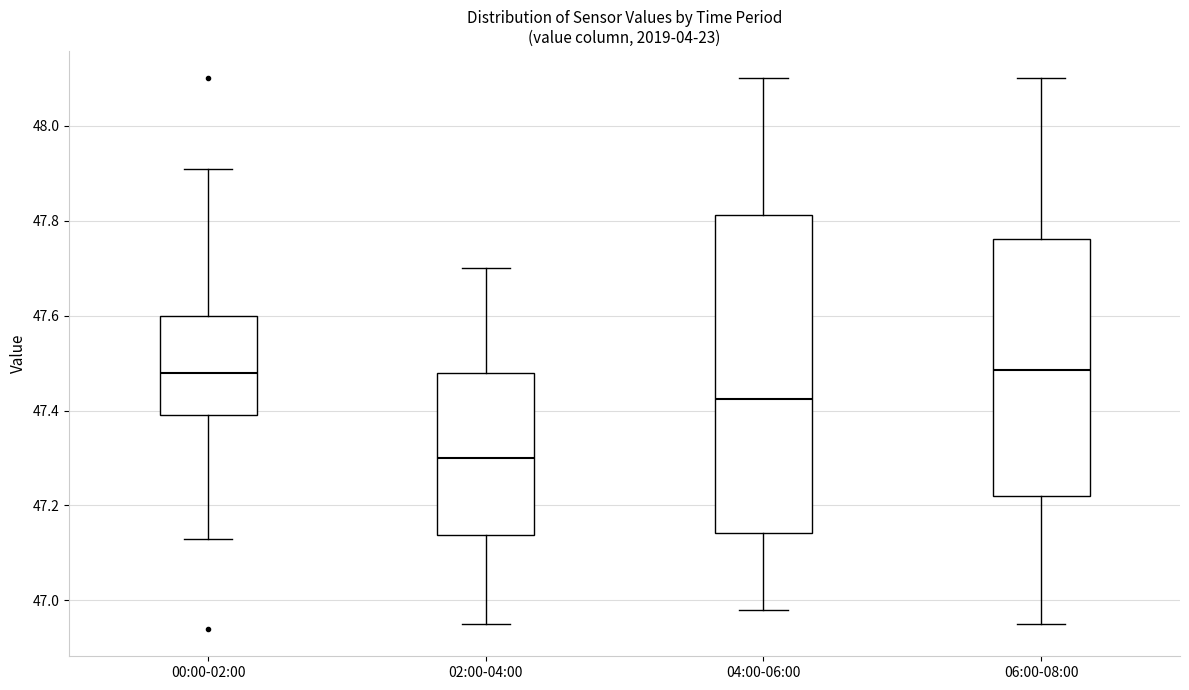

Where is the upper edge of the box for 00:00-02:00 on the y-axis? The values are not printed on the chart, so give them approximately, as read against the axis.

47.60